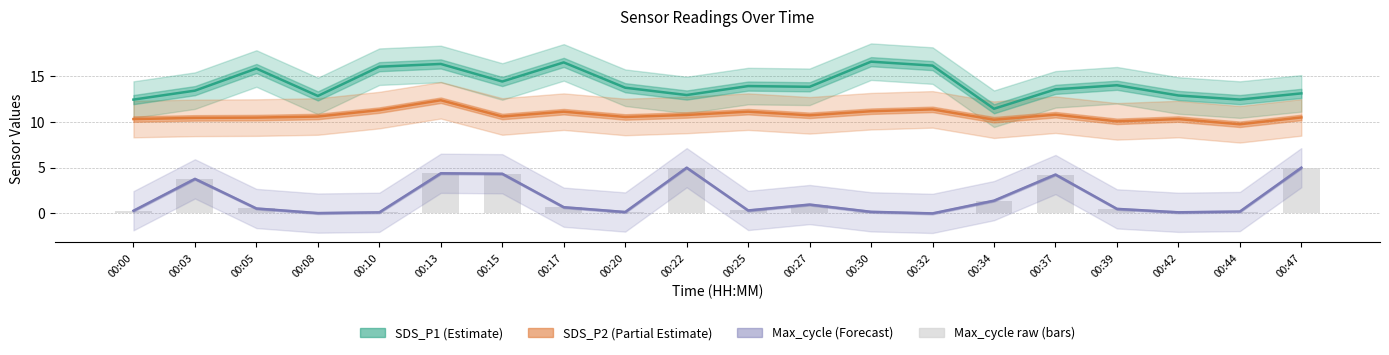

Which label corresponds to the smallest value in the chart?

00:32